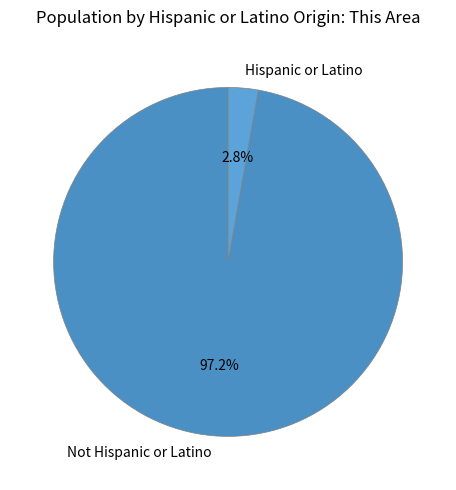

How many segments does this pie chart have?

2